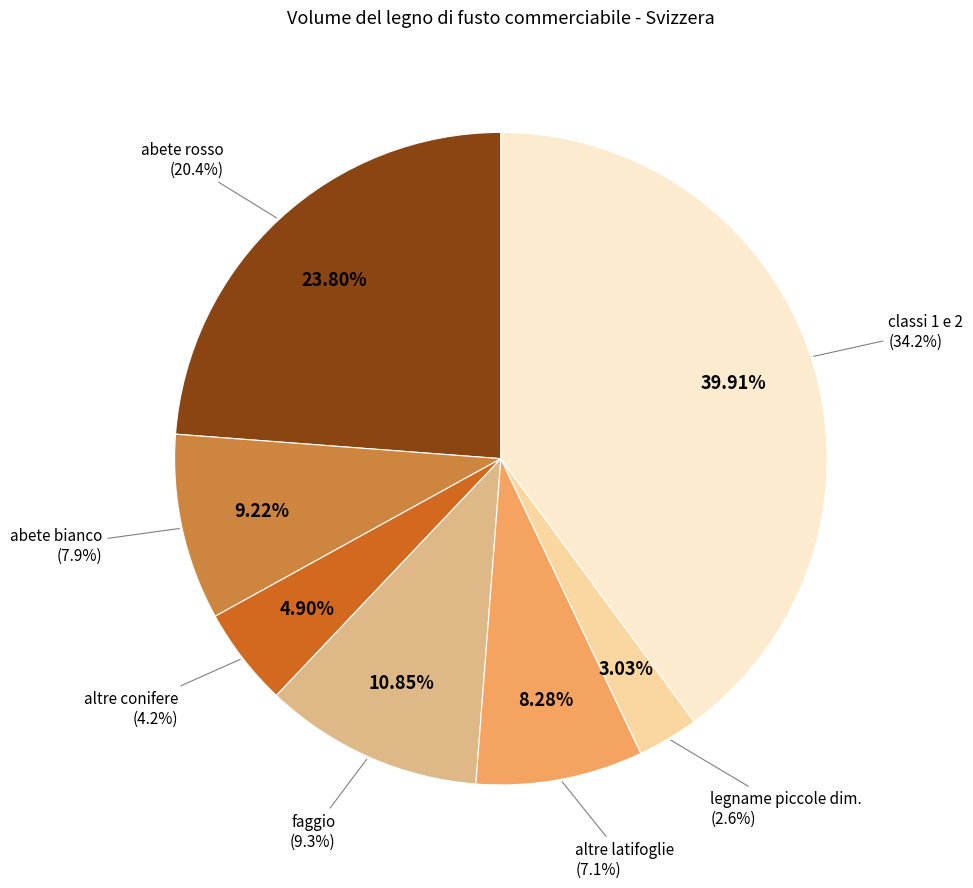

How many segments does this pie chart have?

7